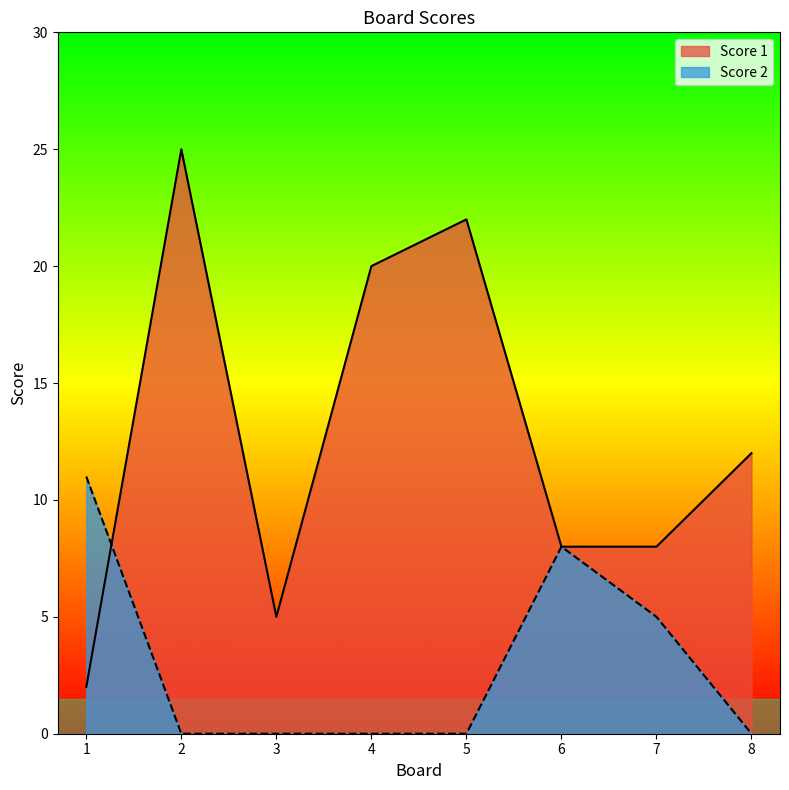

True or false: Score 1 and Score 2 cross at least once.

True